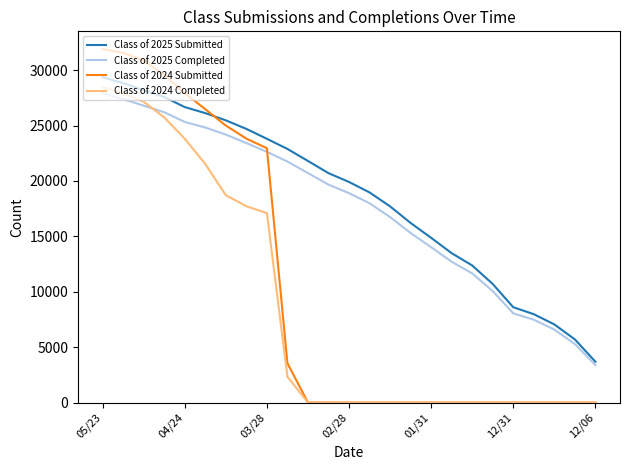

True or false: Class of 2025 Submitted and Class of 2024 Completed intersect in this chart.

False